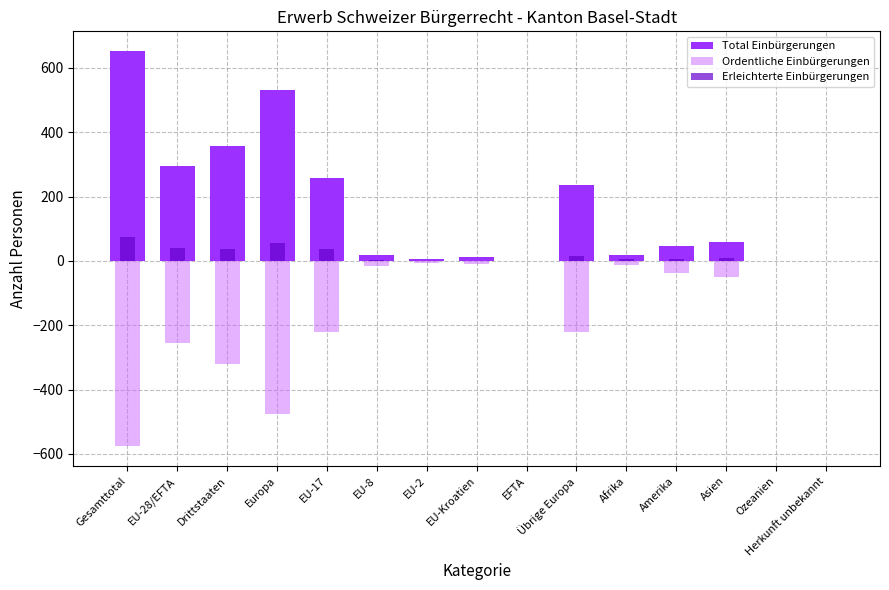

What is the label of the 13th bar from the right?

Drittstaaten